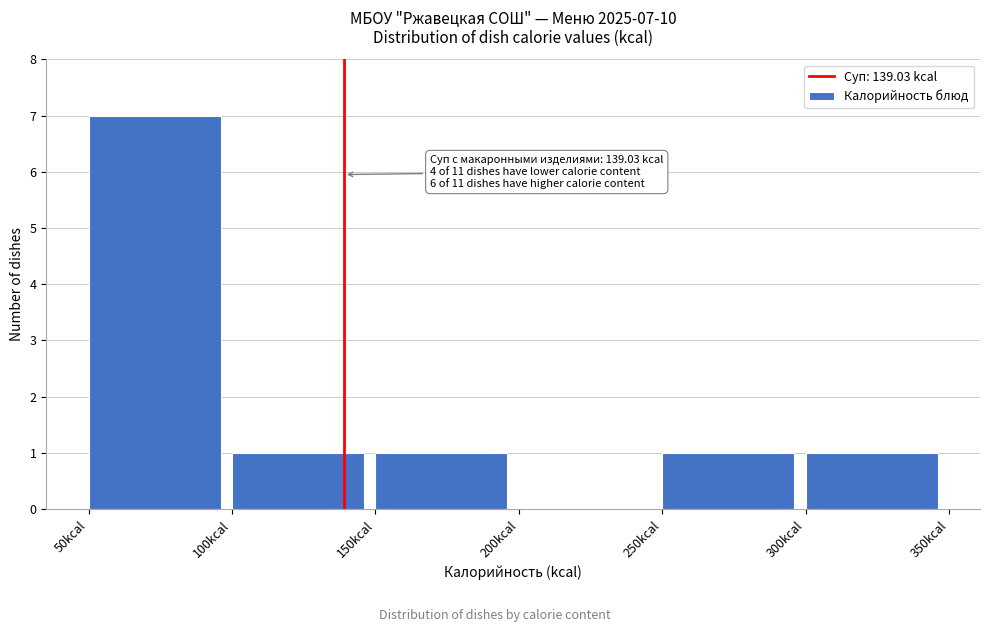

Over which range of the x-axis is the bar tallest?

50 to 100